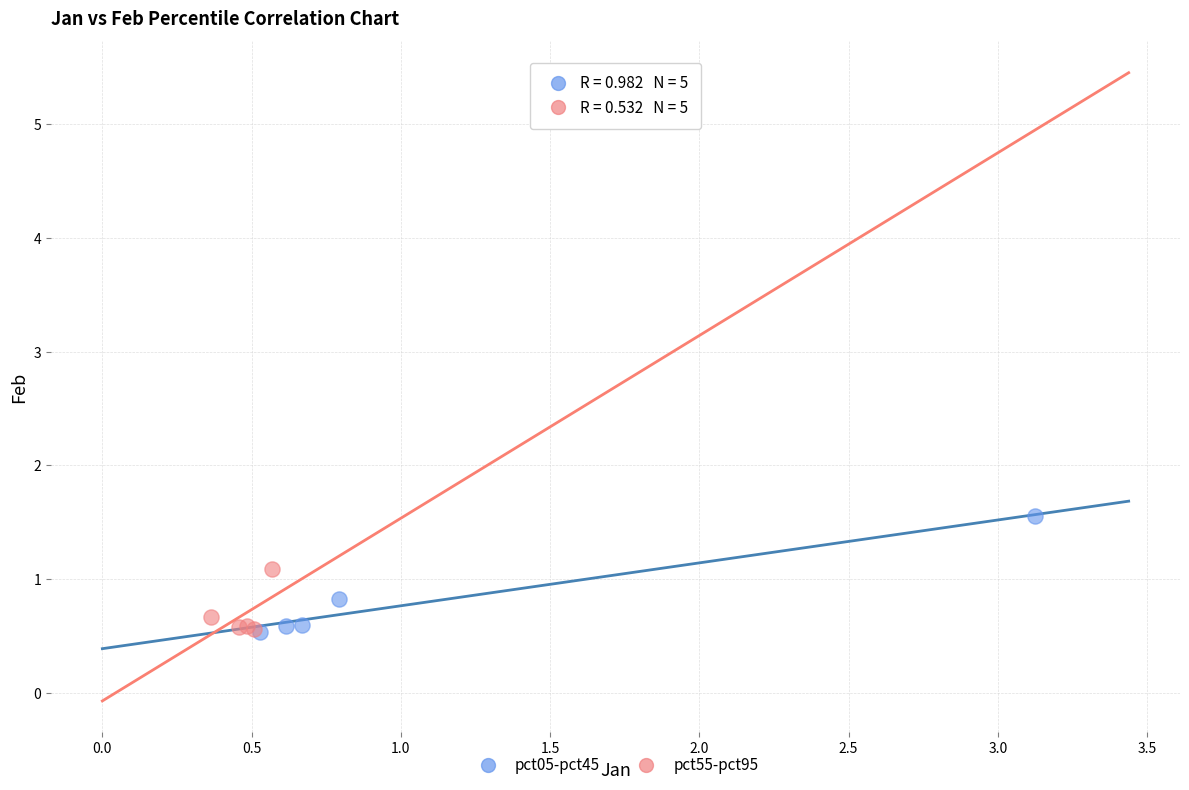

Which series reaches the maximum Y coordinate?

pct05-pct45